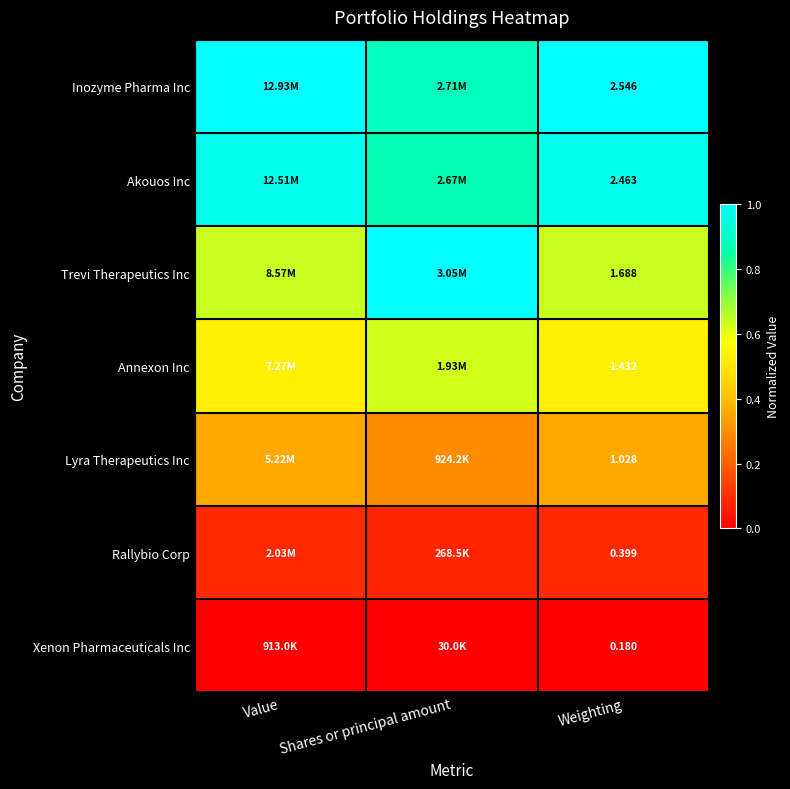

Count the number of data series in this chart.

7